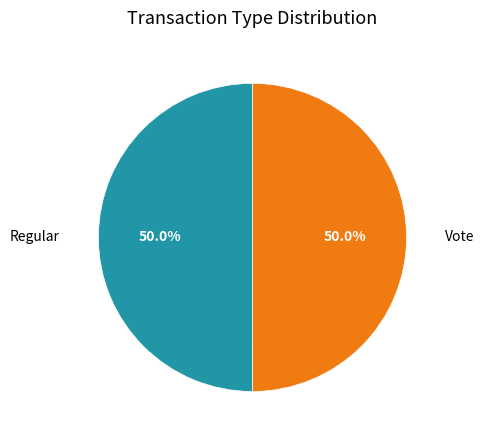

Approximately how many times larger is the value at Regular compared to Vote?

1.0